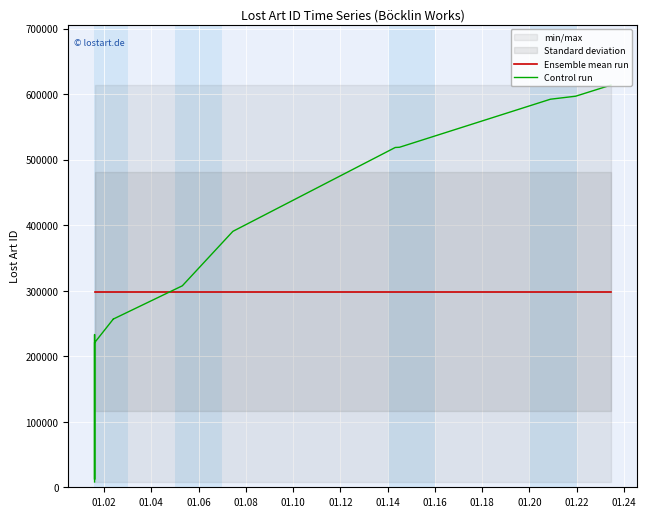

What is the label of the 17th point from the right?

01.06